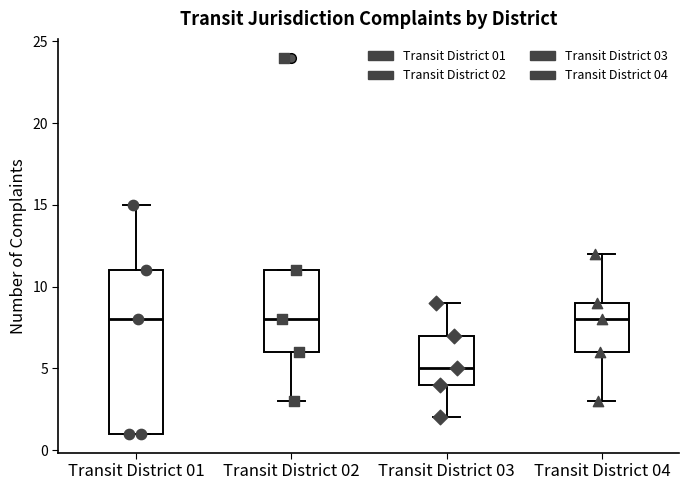

Where is the lower edge of the box for Transit District 01 on the y-axis? The values are not printed on the chart, so give them approximately, as read against the axis.

1